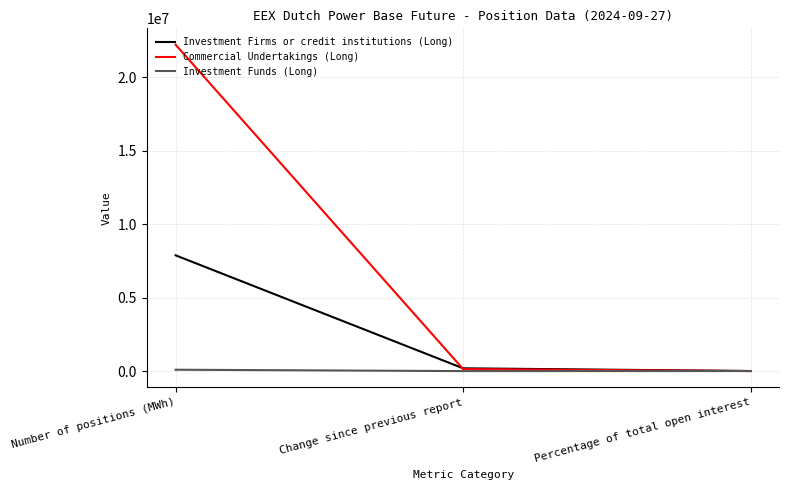

List the series in order of their peak value, highest first.

Commercial Undertakings (Long), Investment Firms or credit institutions (Long), Investment Funds (Long)